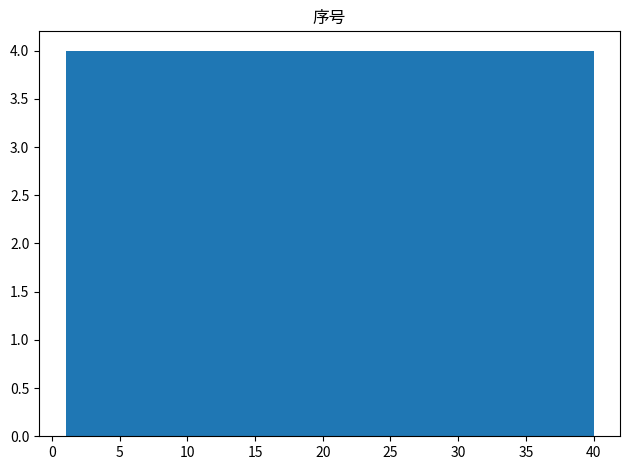

Reading left to right, transcribe this chart: for each bar, give the range it covers on the x-axis and its height. Neither the bar edges nor the heights are printed on the chart, so give them approximately, as read against the axes.

1.0 to 4.9: 4
4.9 to 8.8: 4
8.8 to 12.7: 4
12.7 to 16.6: 4
16.6 to 20.5: 4
20.5 to 24.4: 4
24.4 to 28.3: 4
28.3 to 32.2: 4
32.2 to 36.1: 4
36.1 to 40.0: 4